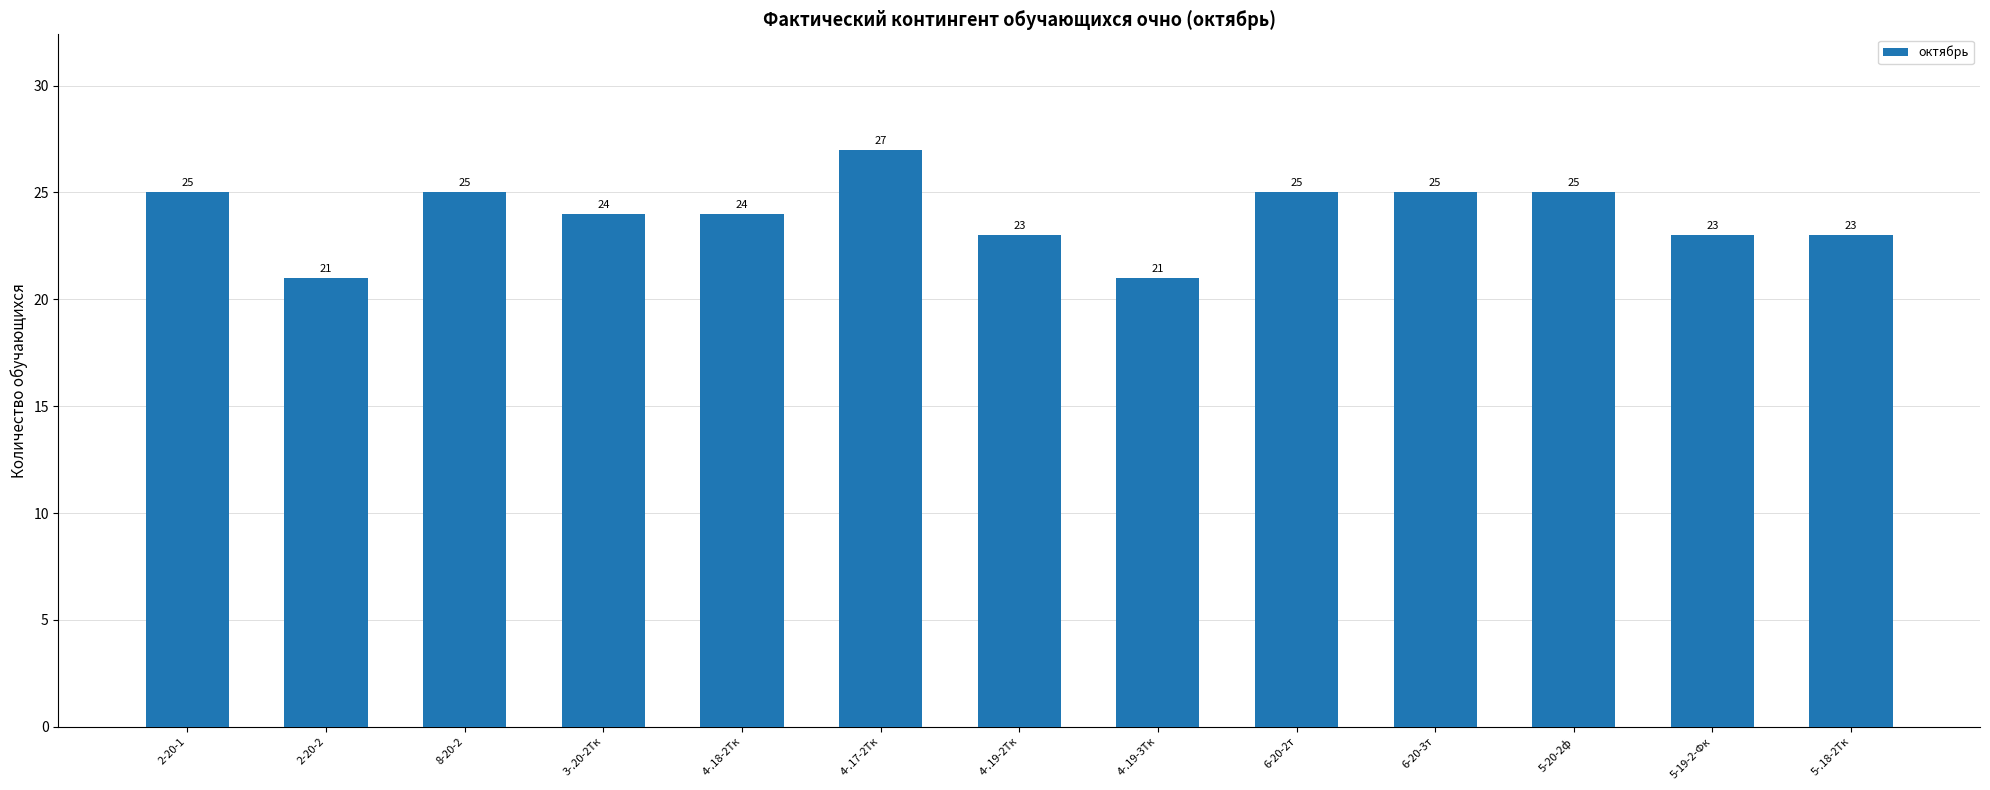

Is it true that the value at 4-.19-2Тк is 23?

True